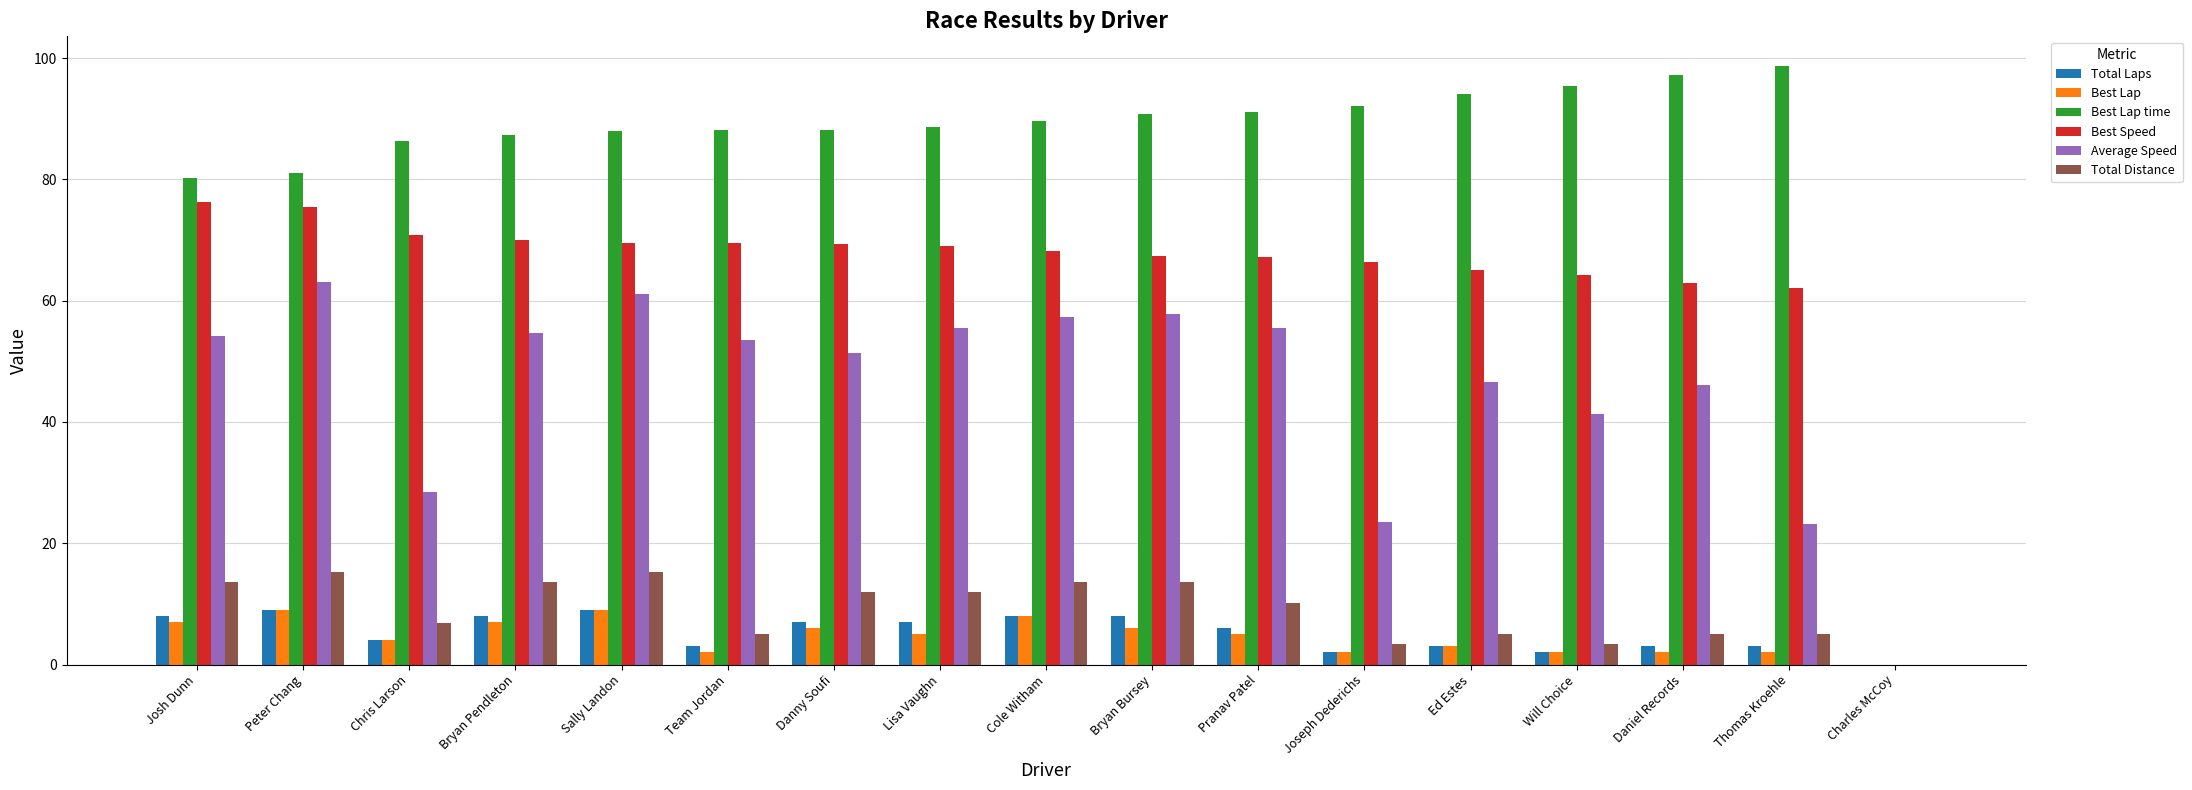

How many distinct data groups are displayed?

6